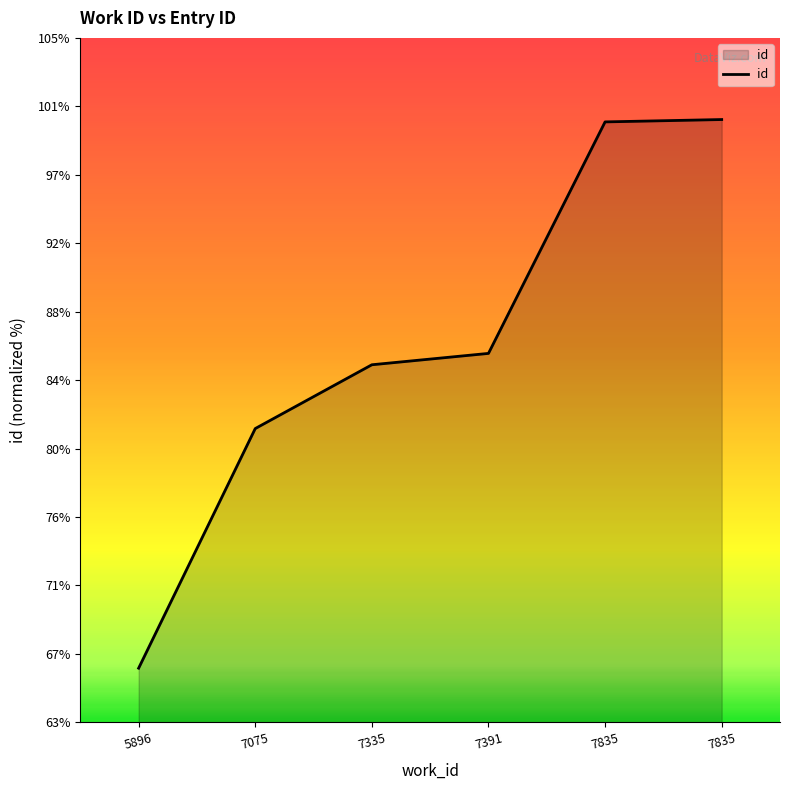

Approximately how many times larger is the value at 7391 compared to 7835?

0.9